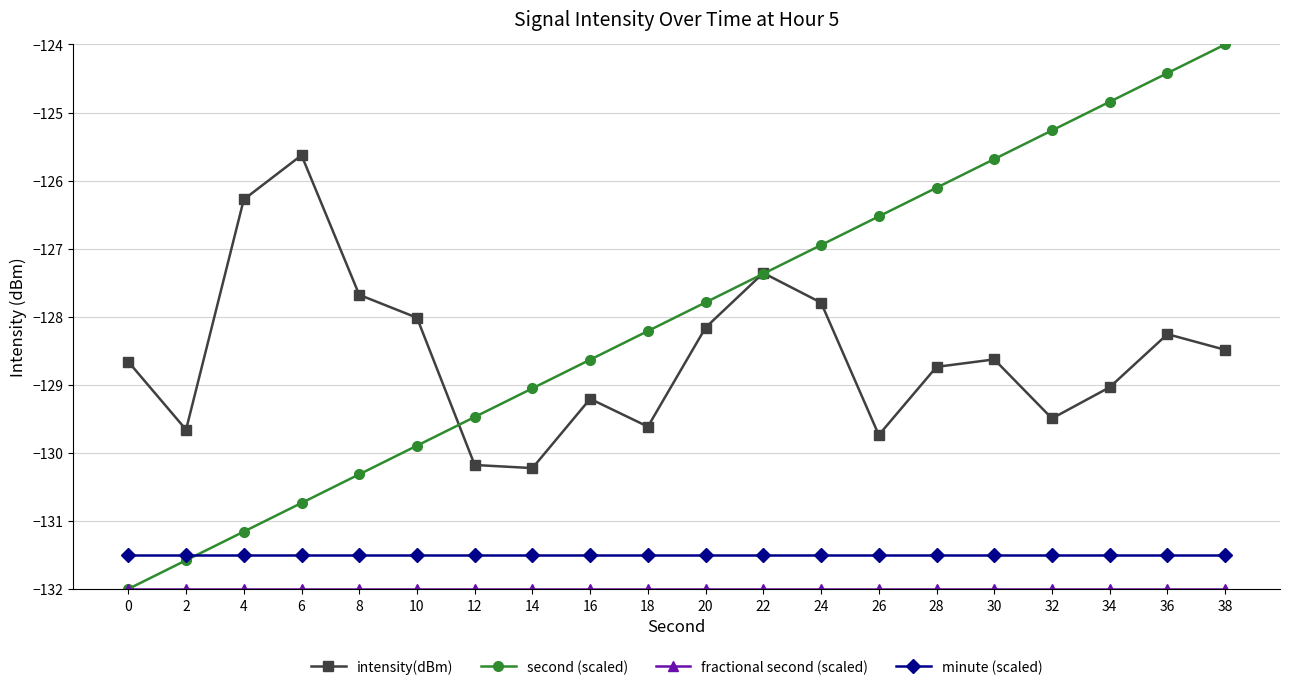

What is the smallest value displayed?

-132.0